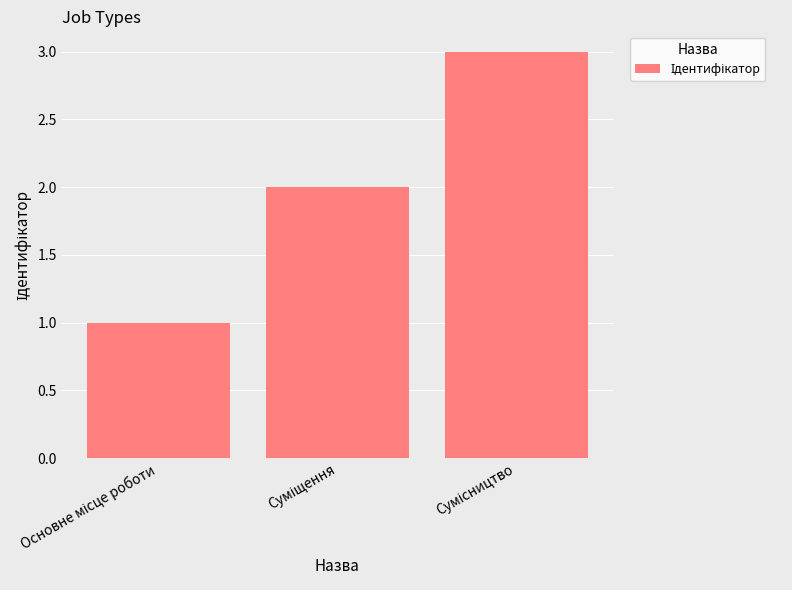

How many values are below 2?

1